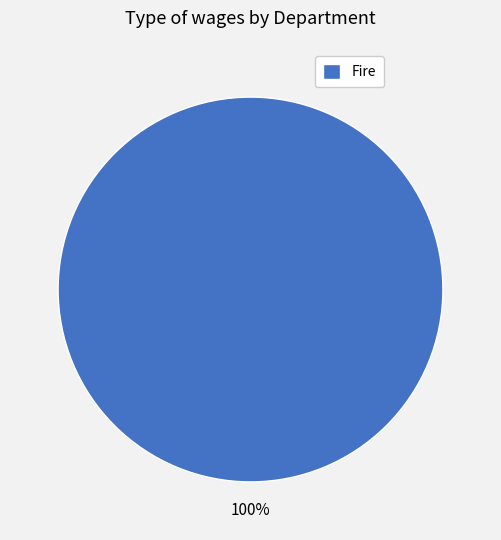

Rank the categories by value from highest to lowest.

Fire